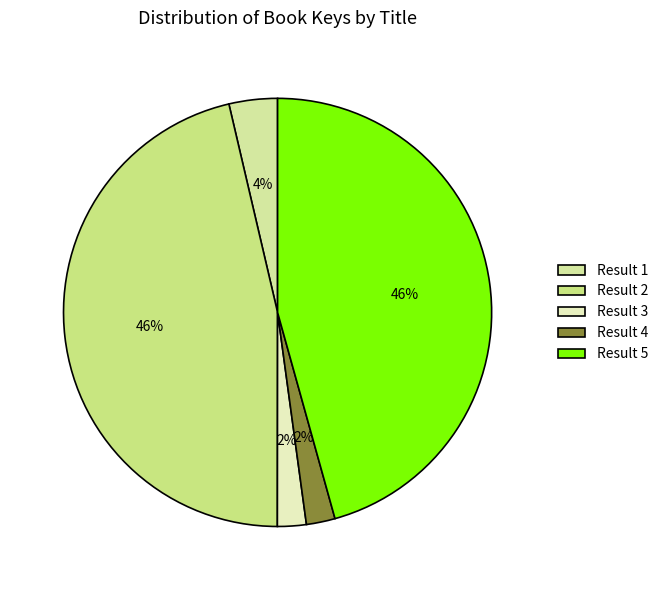

How many slices are in this pie chart?

5